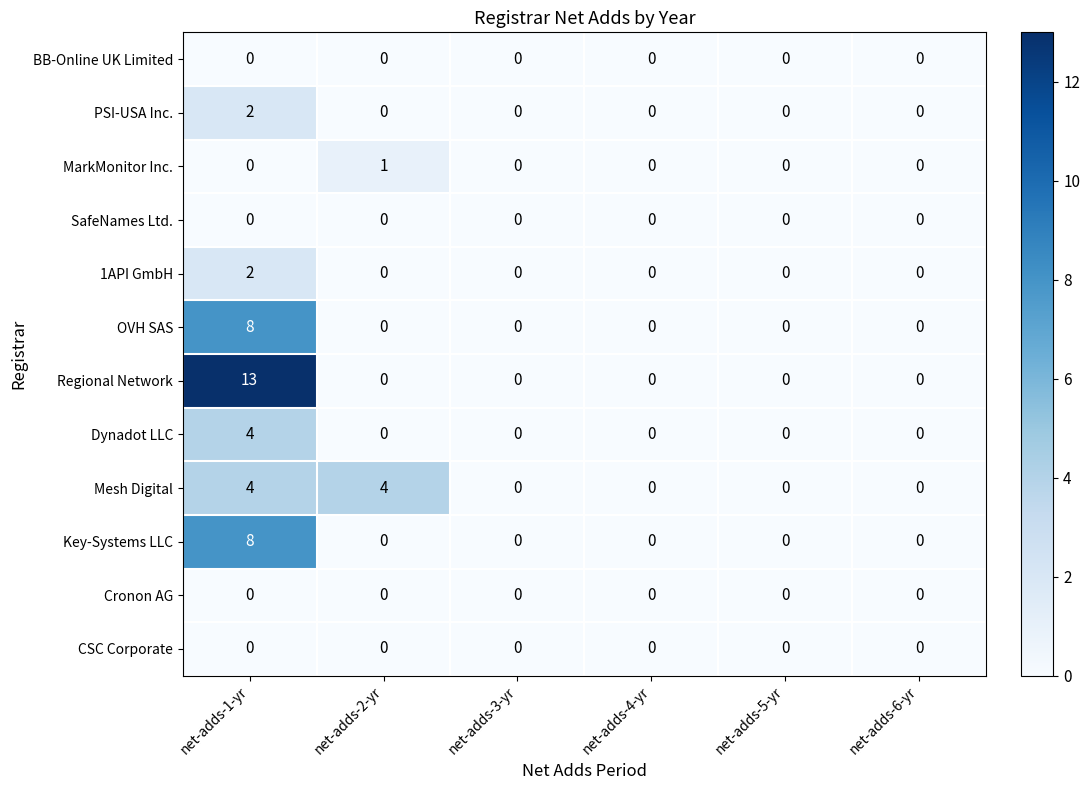

What is the difference between the highest and lowest values at net-adds-1-yr?

13